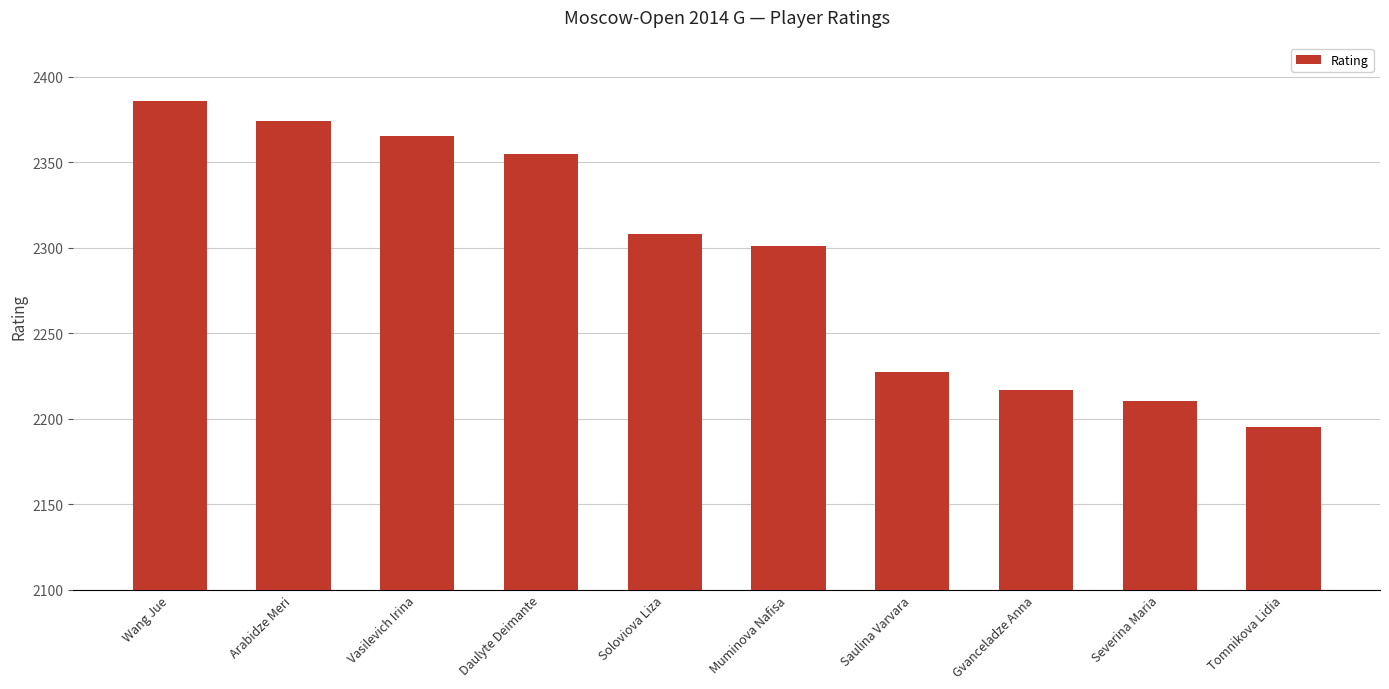

What is the smallest value displayed?

2195